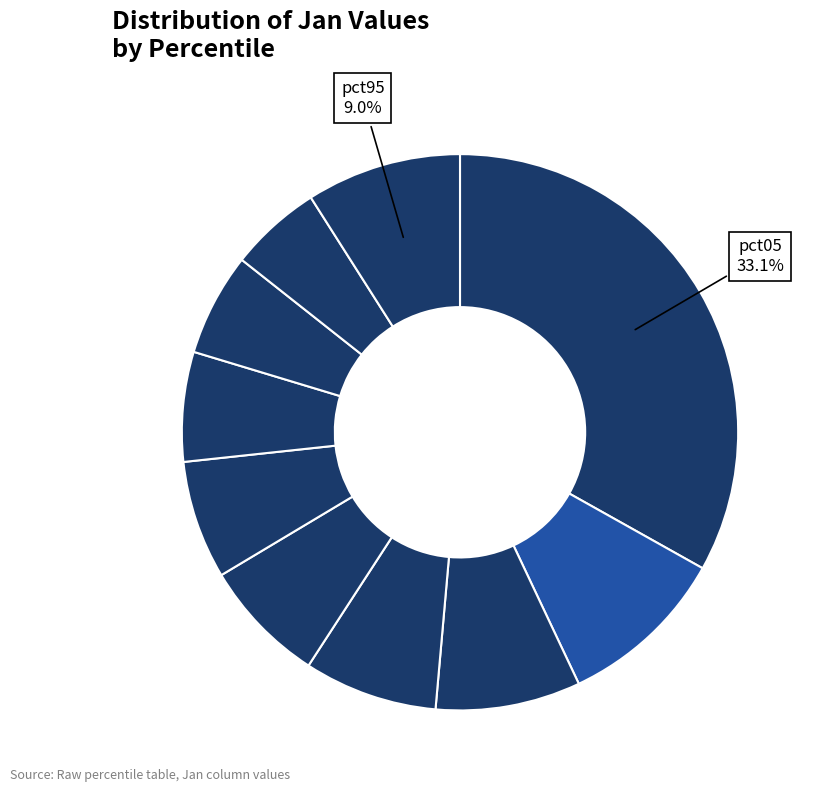

To the nearest percent, what is the average slice percentage?

10%